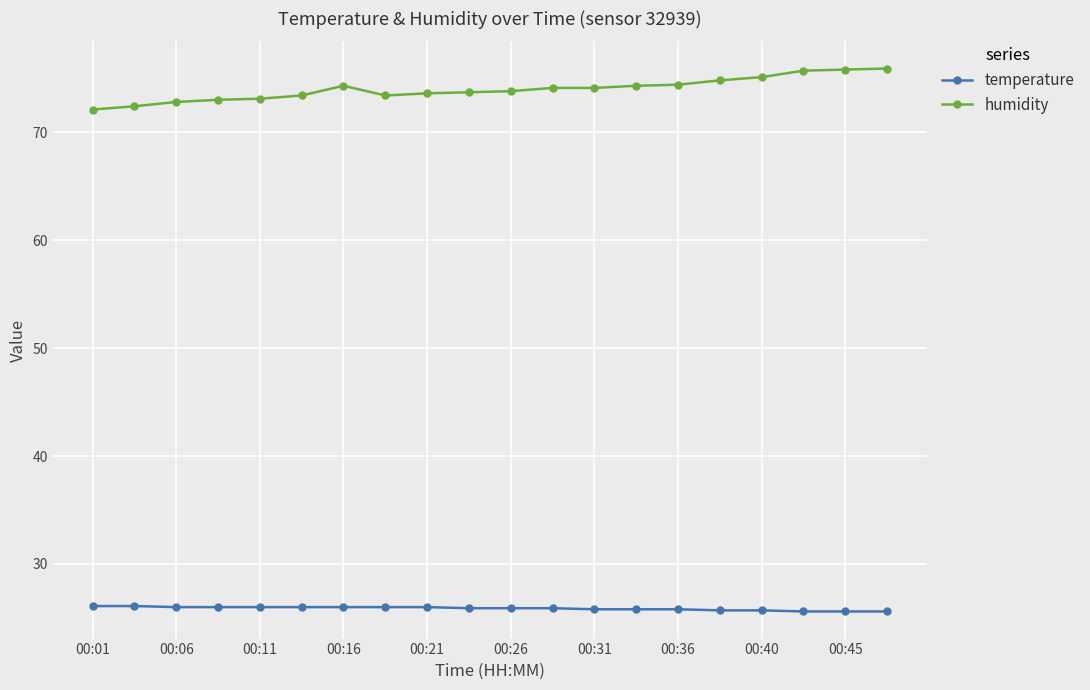

At how many categories does at least one series exceed 64?

20